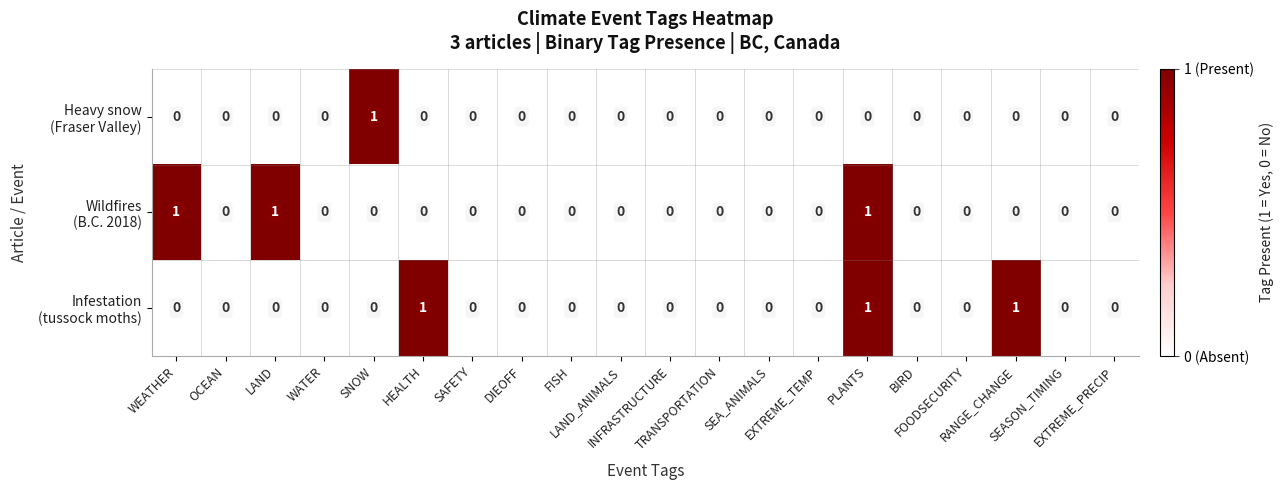

How many series are shown in this chart?

3